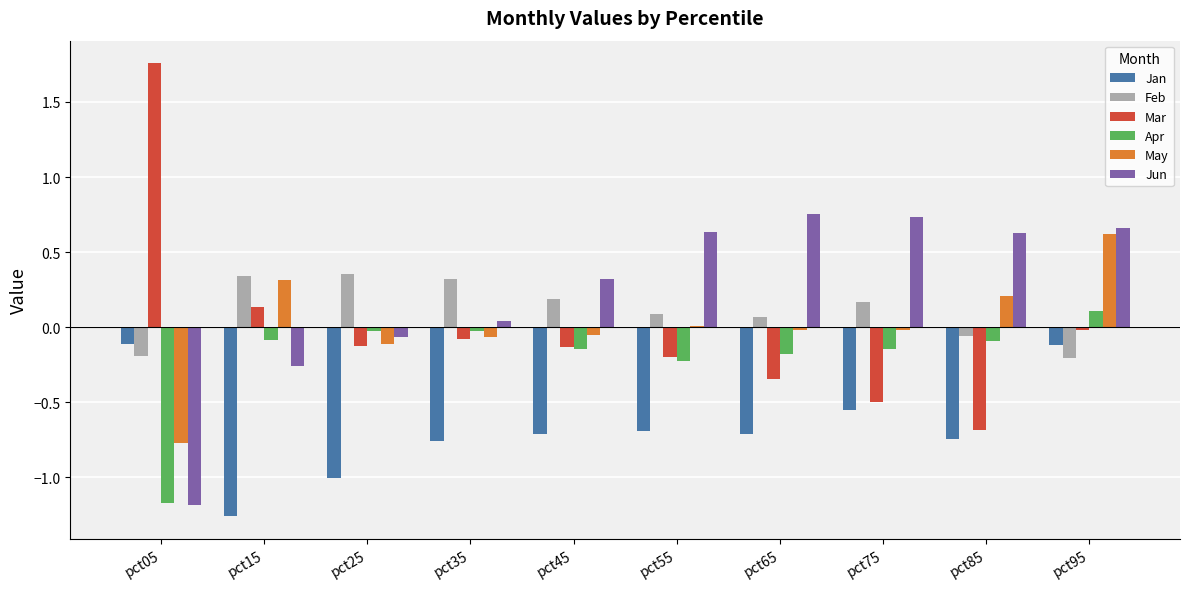

What is the spread (max minus min) of values at pct45?

1.0